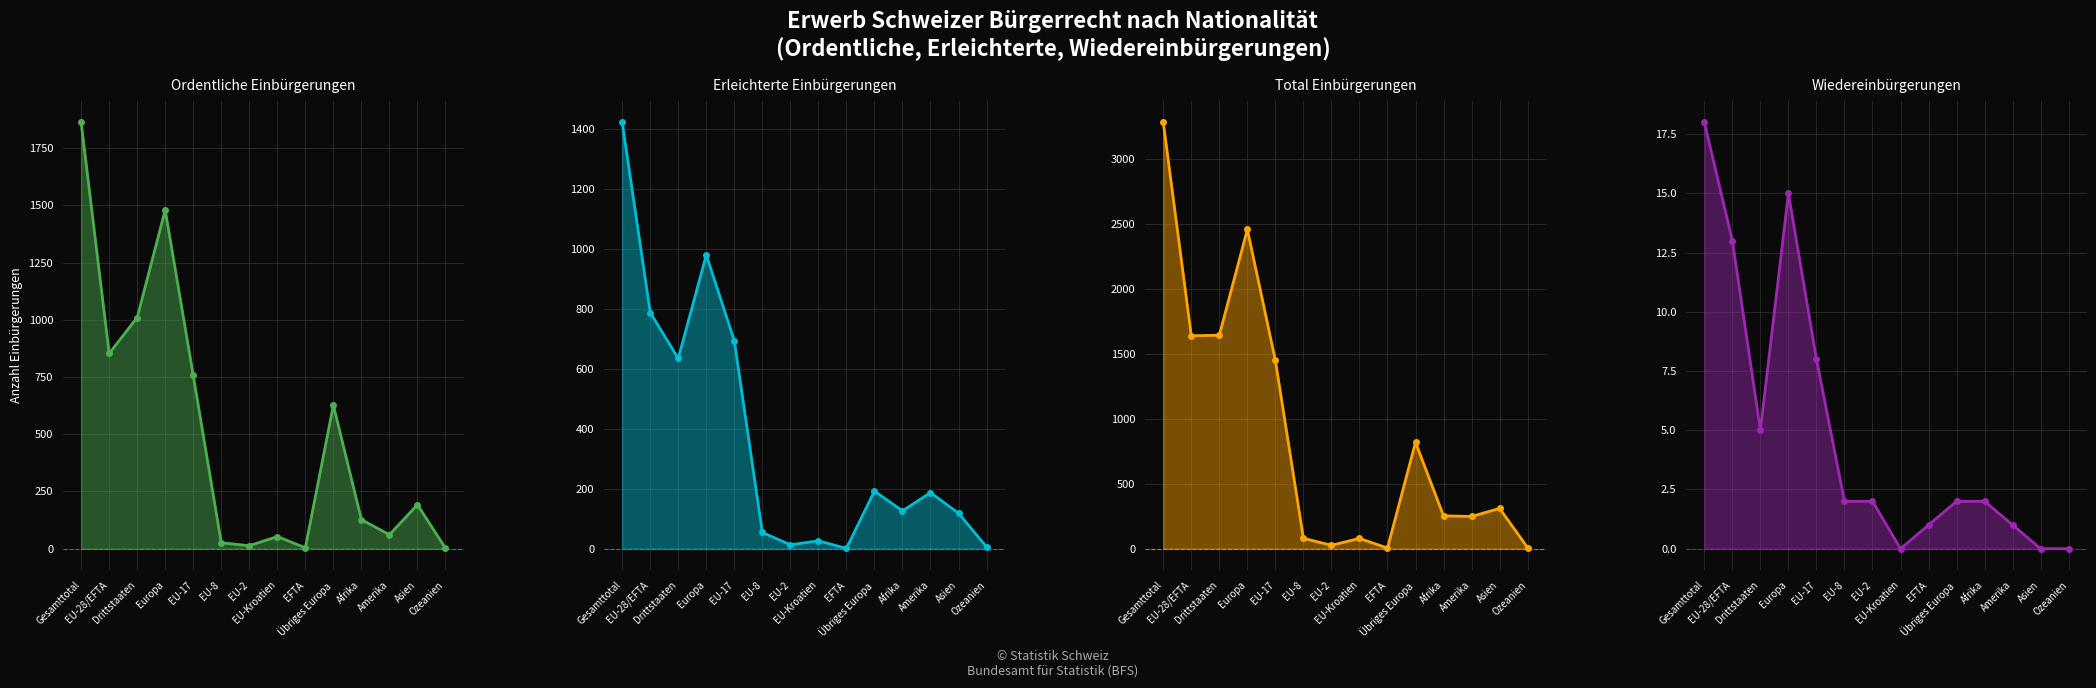

What is the difference between the maximum and minimum values in the Erleichterte Einbürgerungen line series?

1420